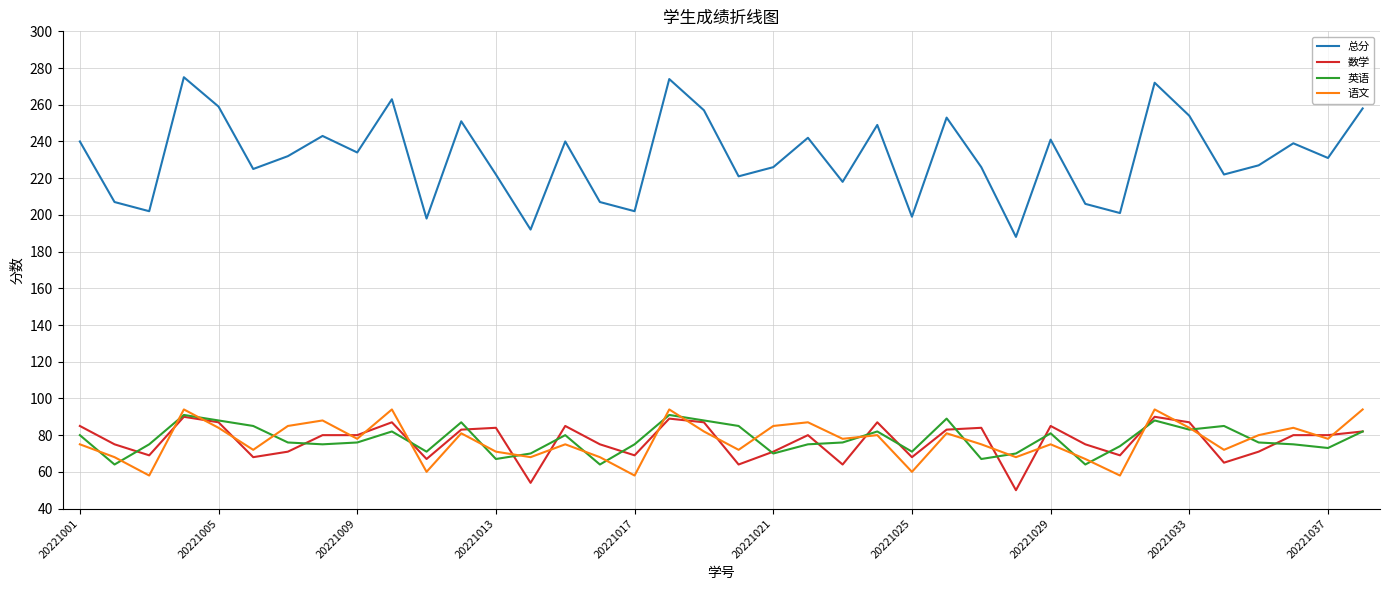

What is the minimum value for 语文?

58